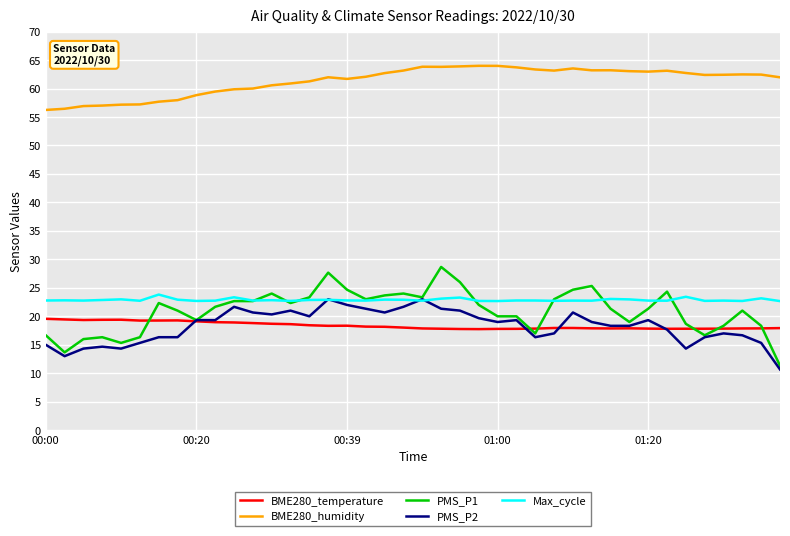

Is this an area chart (filled region under the line)?

No